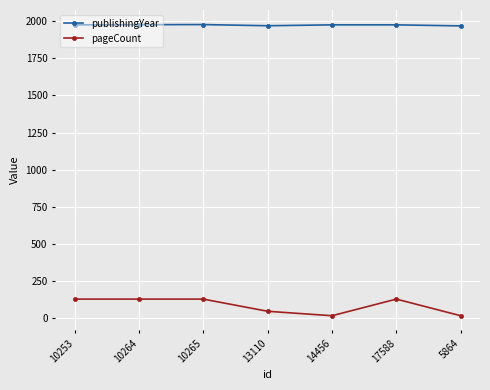

The publishingYear series shows 671 at 5864. True or false?

False